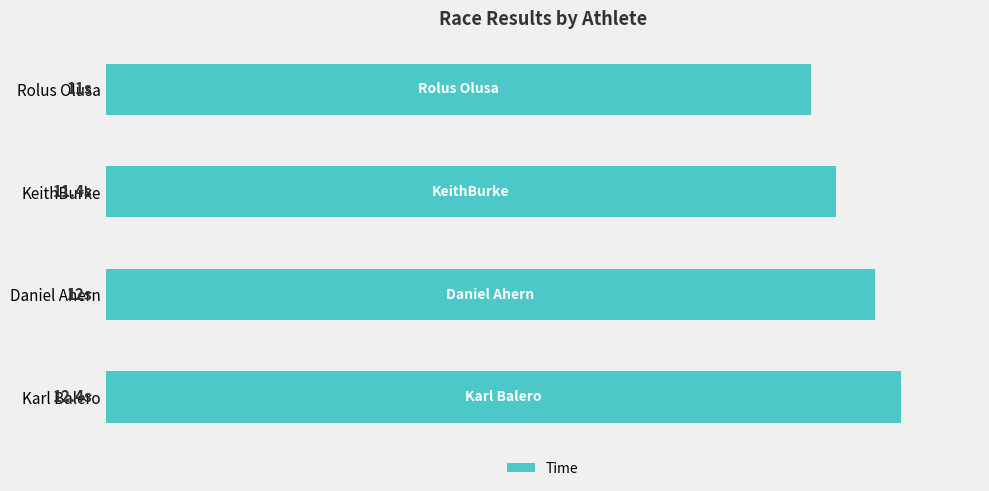

Are the bars horizontal?

Yes